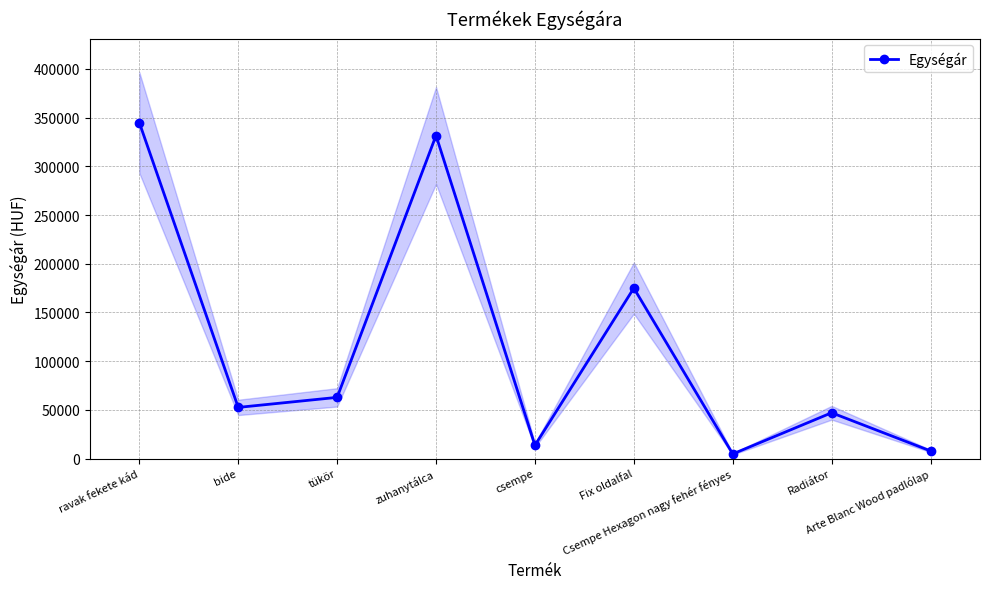

List the labels in order of value, smallest first.

Csempe Hexagon nagy fehér fényes, Arte Blanc Wood padlólap, csempe, Radiátor, bide, tükör, Fix oldalfal, zuhanytálca, ravak fekete kád